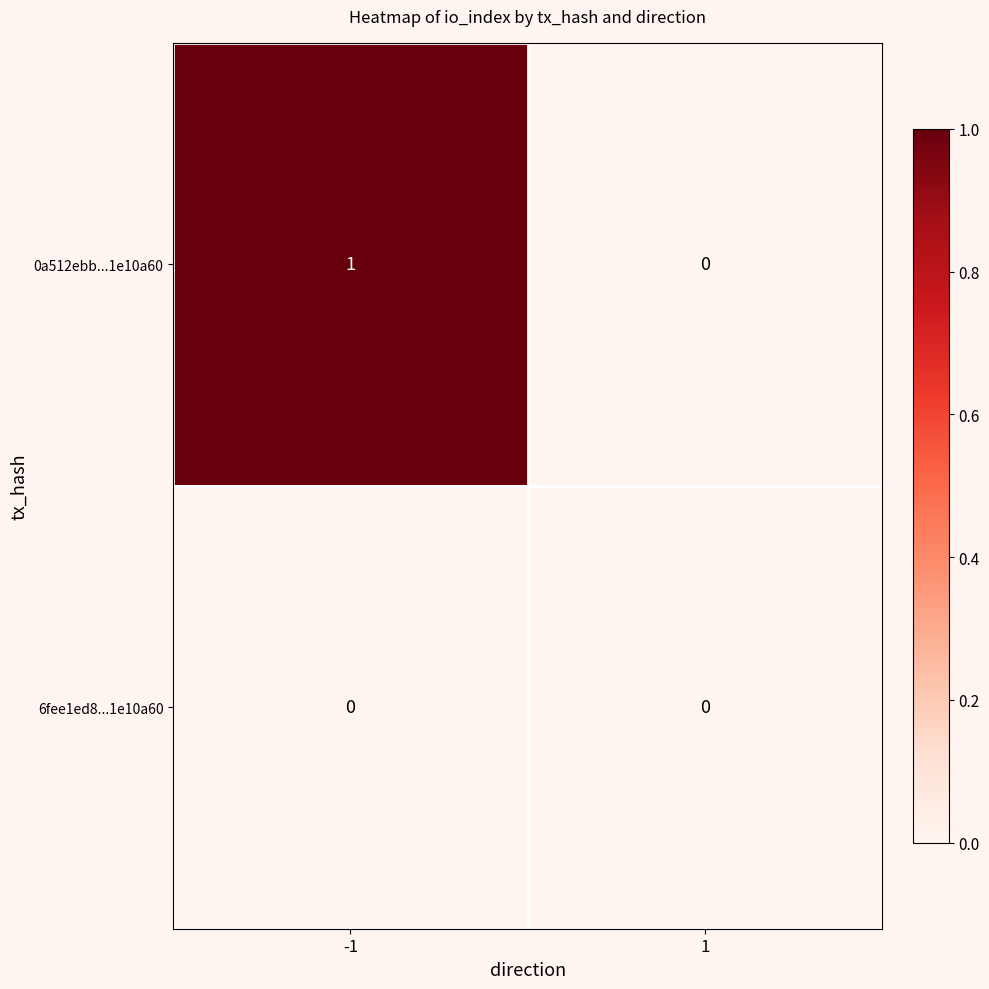

Between -1 and 1, which series saw the biggest shift?

0a512ebb...1e10a60